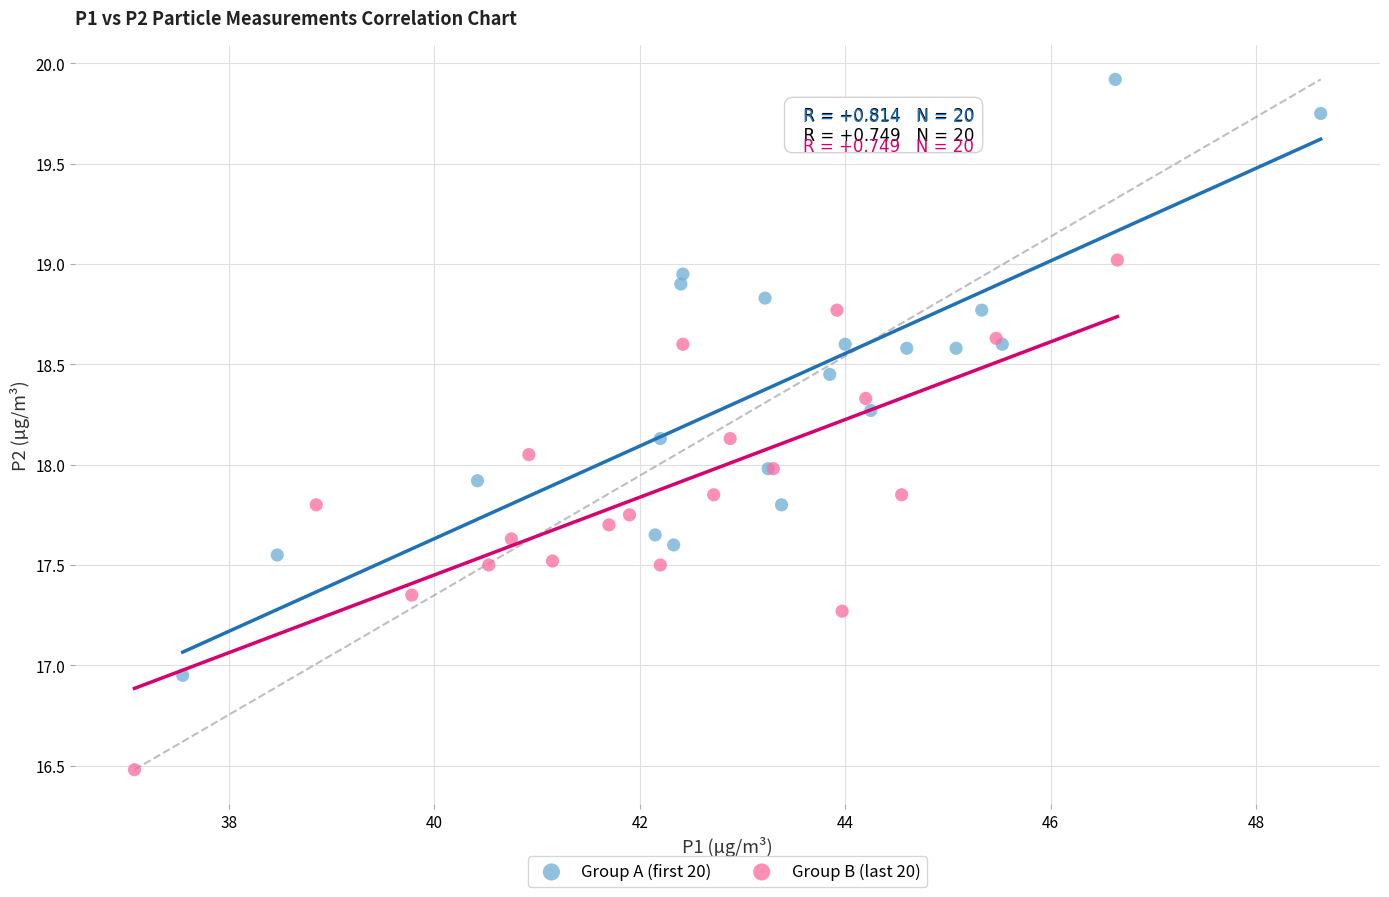

Which series has the largest Y range (max minus min)?

Group A (first 20)